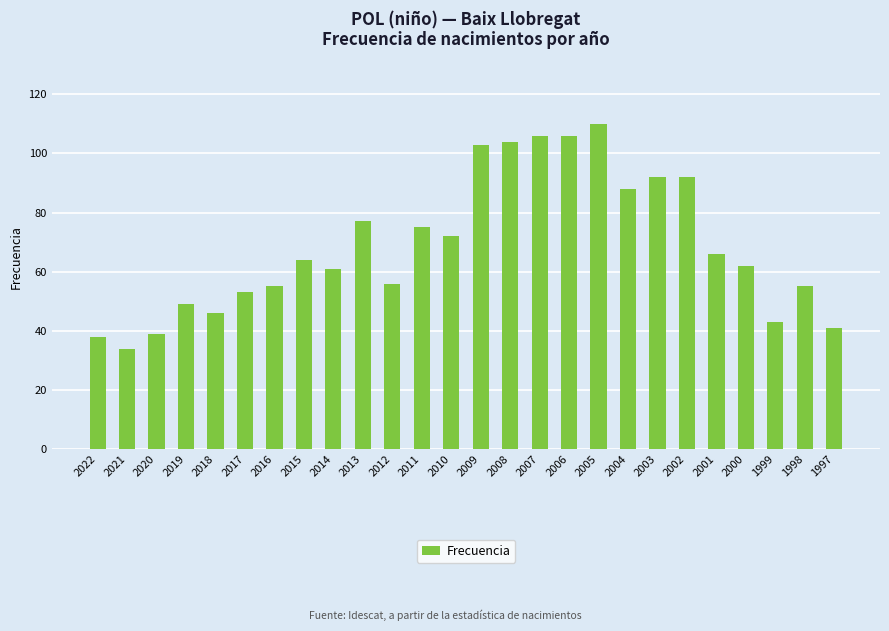

How many bars are there in total?

26